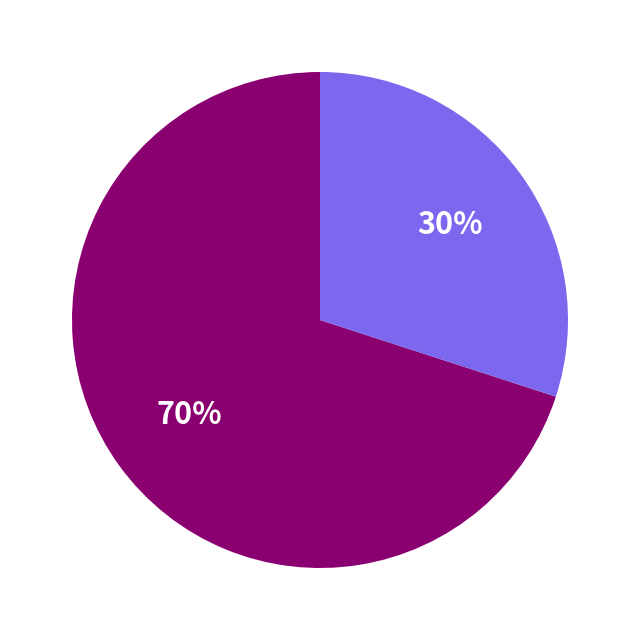

Is there a majority slice in this chart?

Yes